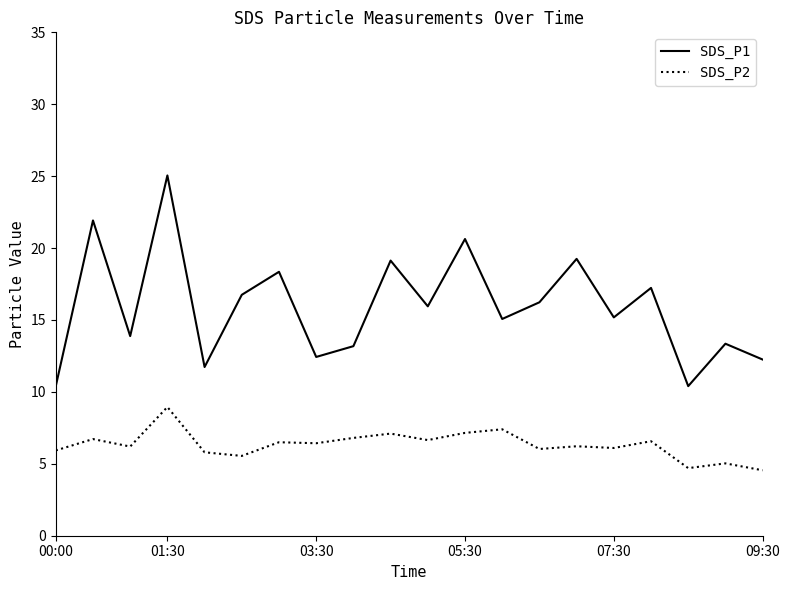

What is the difference between the maximum and minimum values in the SDS_P1 series?

14.7